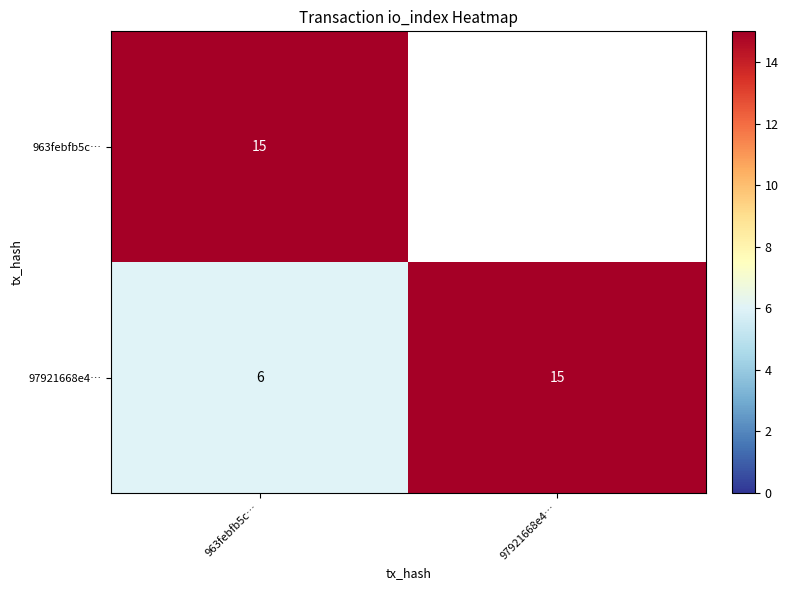

List the labels in order of 97921668e4… value, smallest first.

963febfb5c…, 97921668e4…